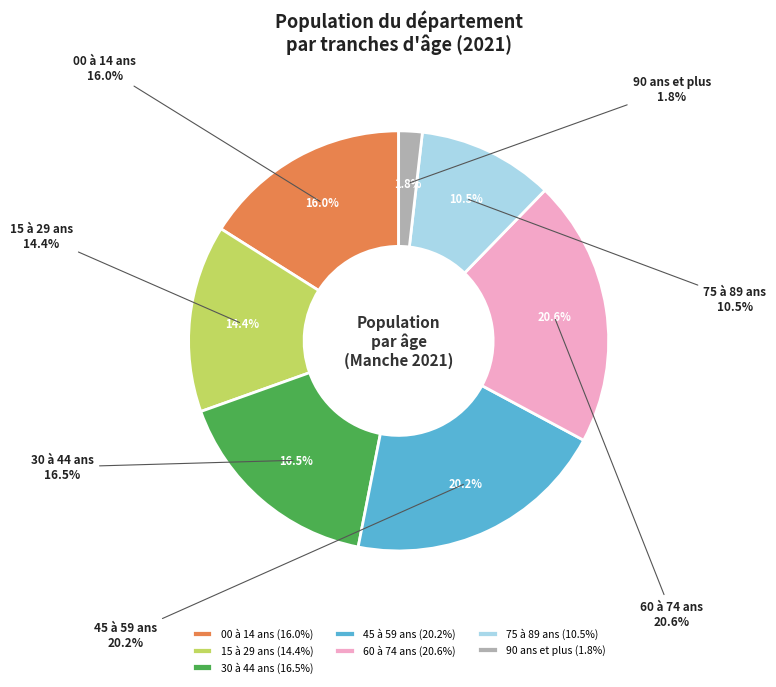

To the nearest percent, what is the combined percentage of 75 à 89 ans and 60 à 74 ans?

31%